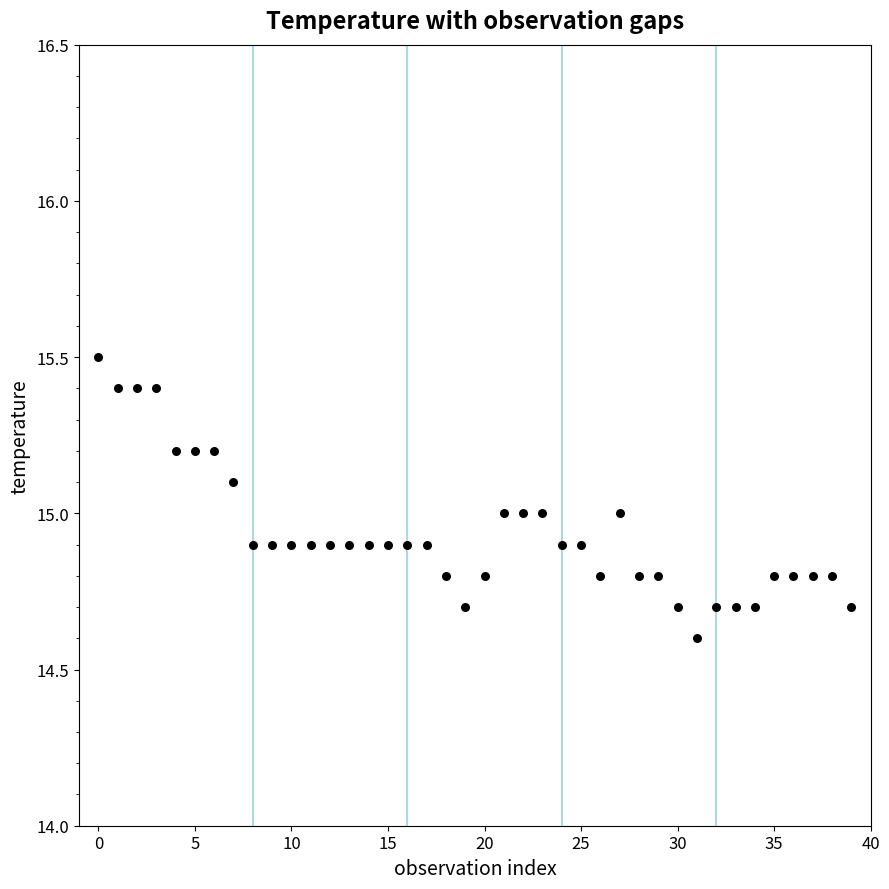

What is the range of Y values (max minus min)?

0.9